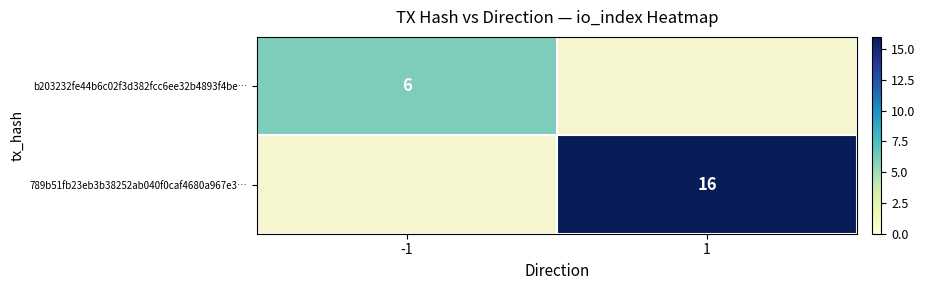

The value of 789b51fb23eb3b38252ab040f0caf4680a967e3… at 1 is 27. True or false?

False